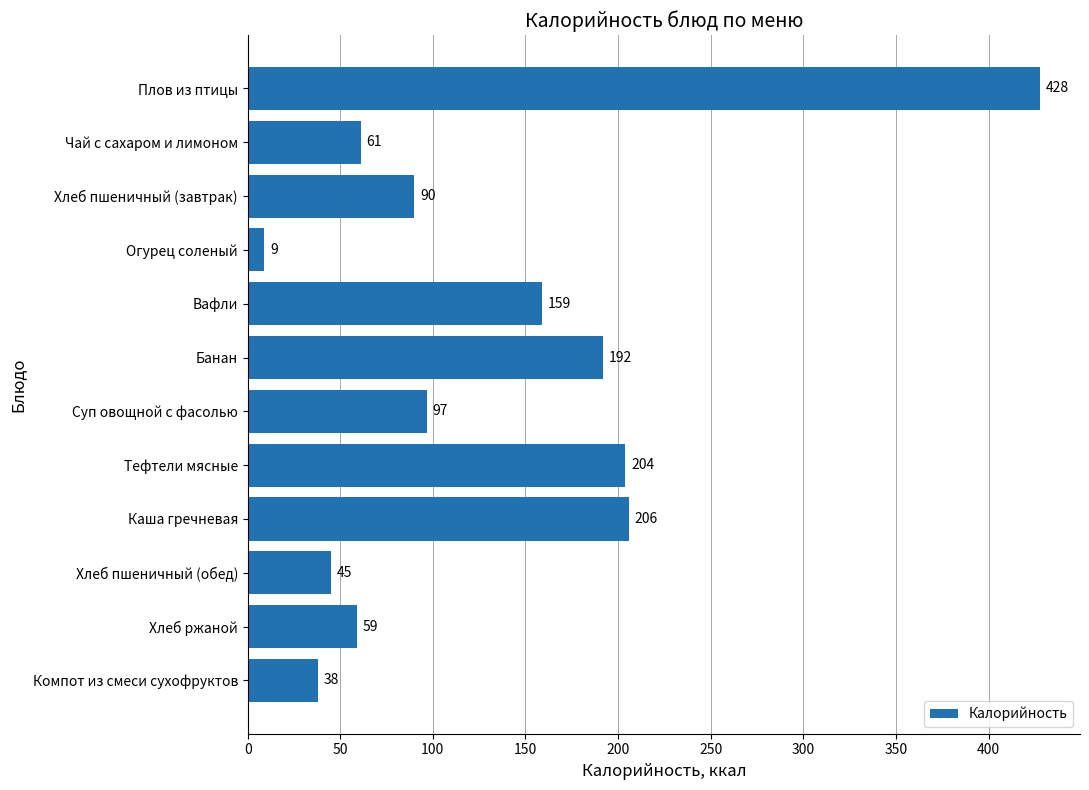

How many data points are less than 97?

6